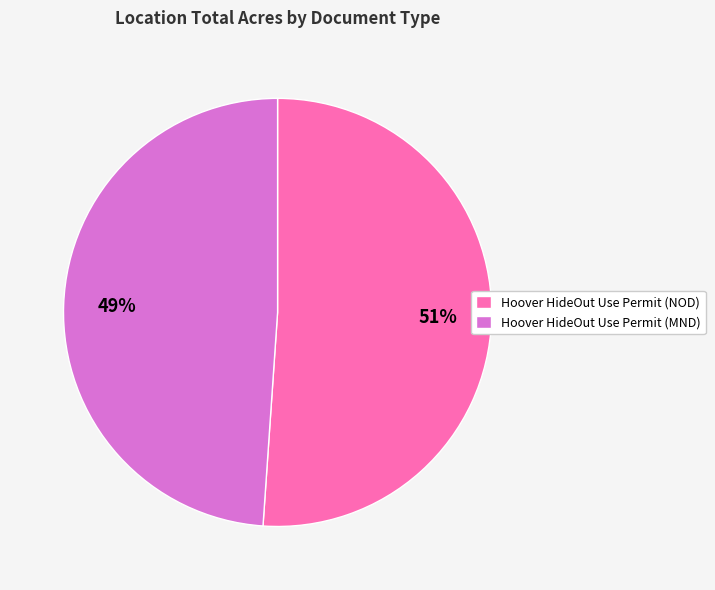

To the nearest percent, what portion does Hoover HideOut Use Permit (MND) represent?

49%